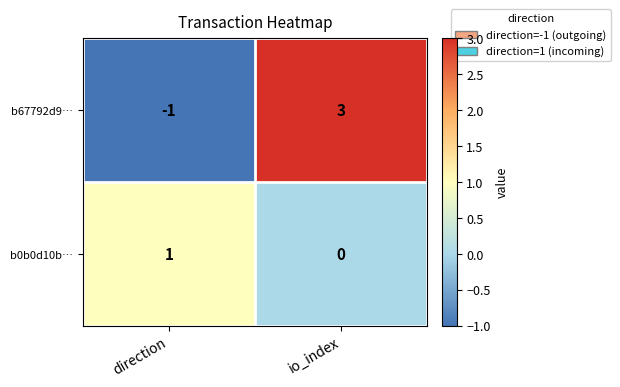

Reading left to right, extract all data points from this chart.

b67792d9…: direction=-1	io_index=3
b0b0d10b…: direction=1	io_index=0